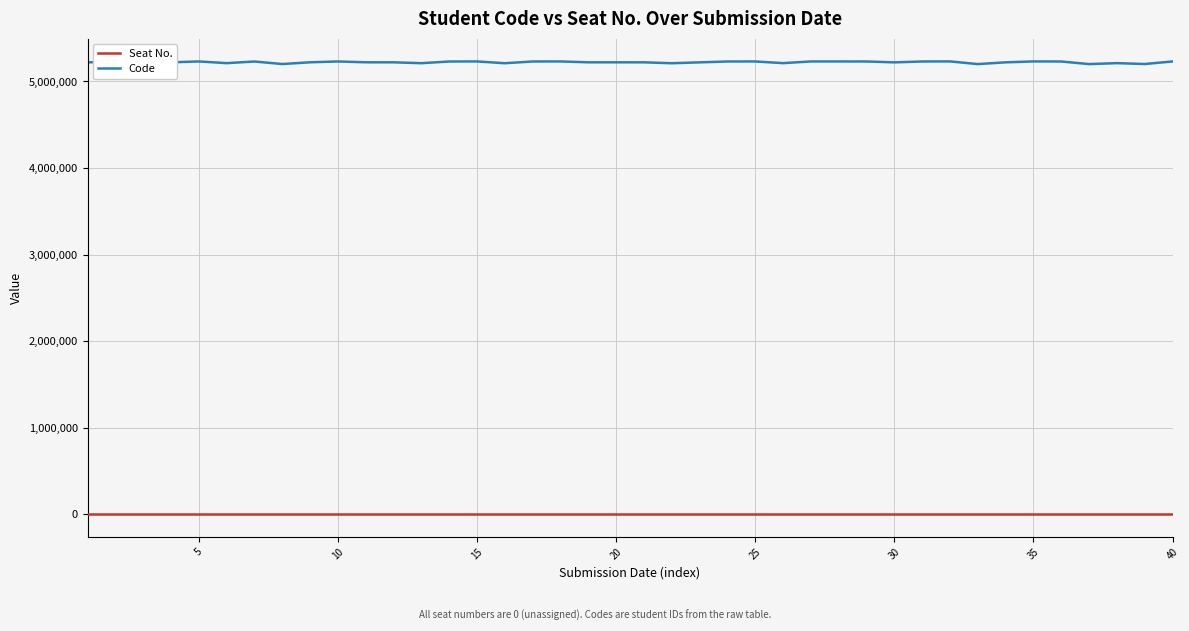

Does the chart have visible grid lines?

Yes